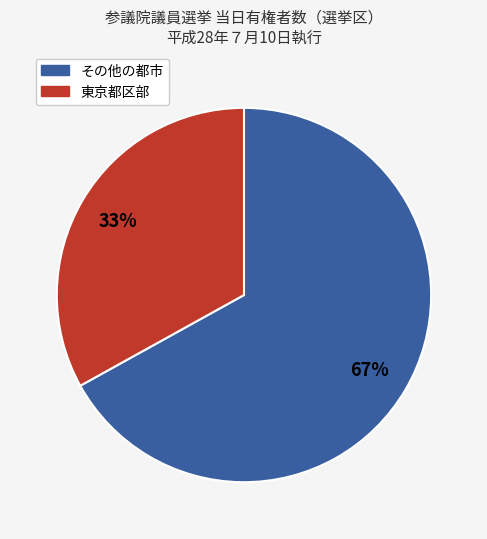

Is there any slice that represents more than half of the pie?

Yes